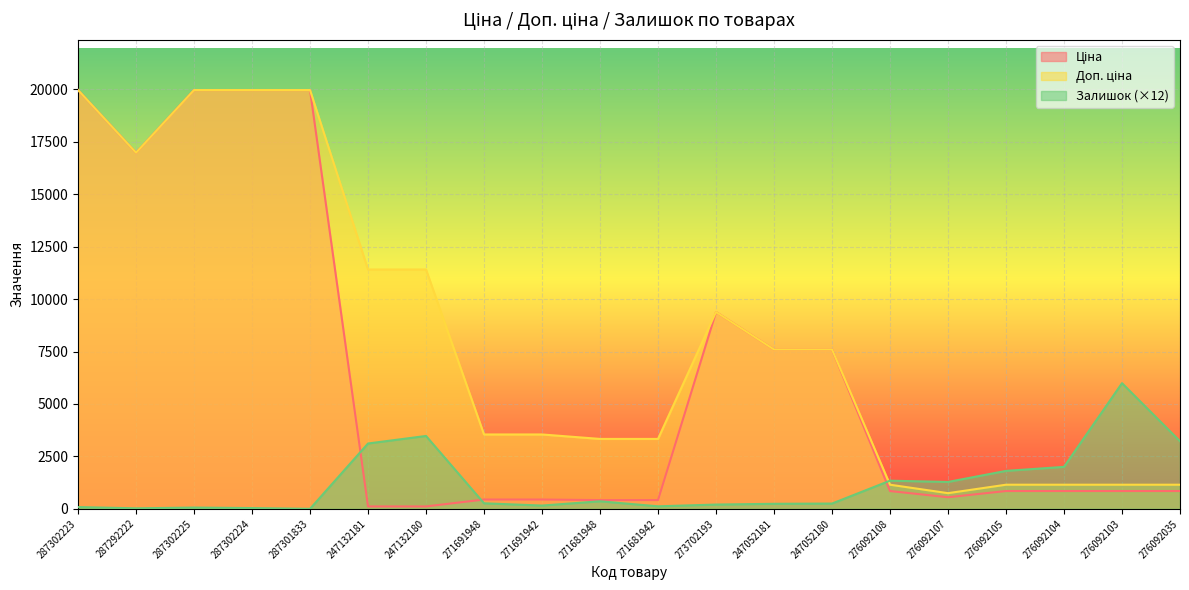

Where is the first local maximum for Доп. ціна?

273702193